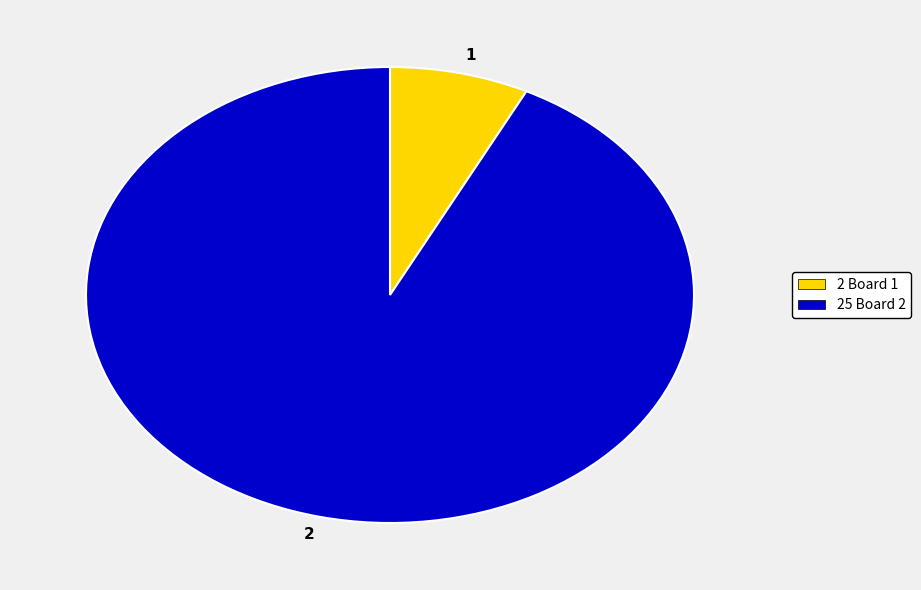

How many slices are in this pie chart?

2